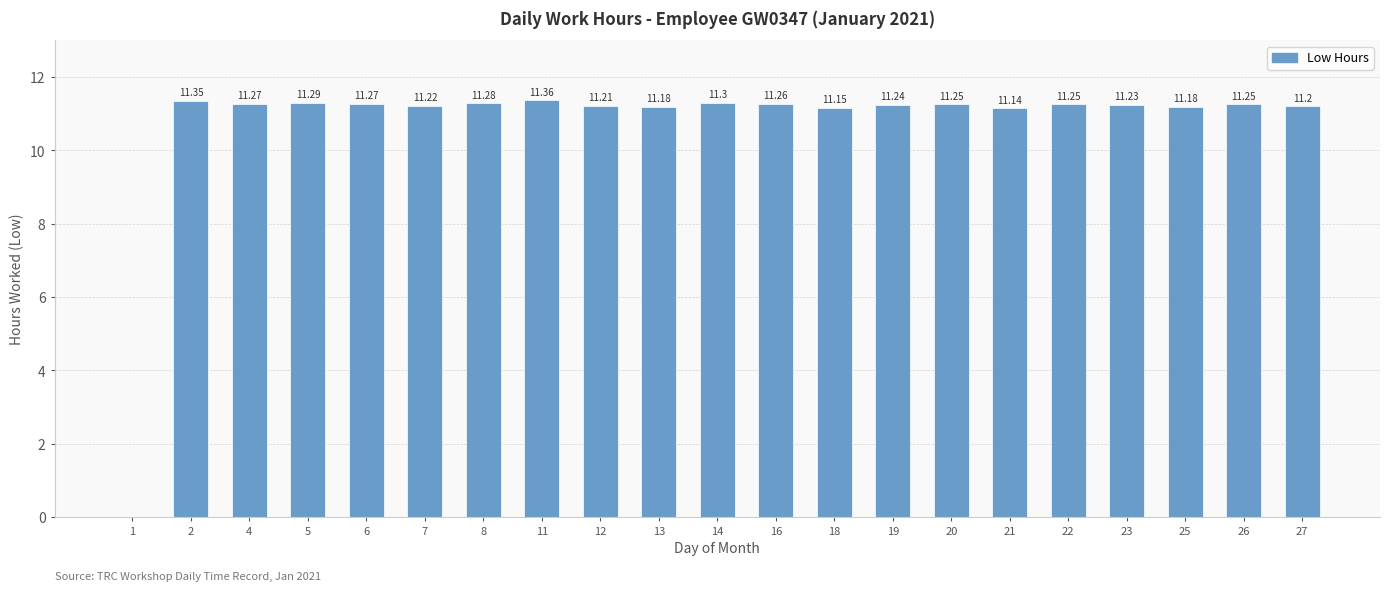

The chart shows a value of 5.2 at 6. True or false?

False